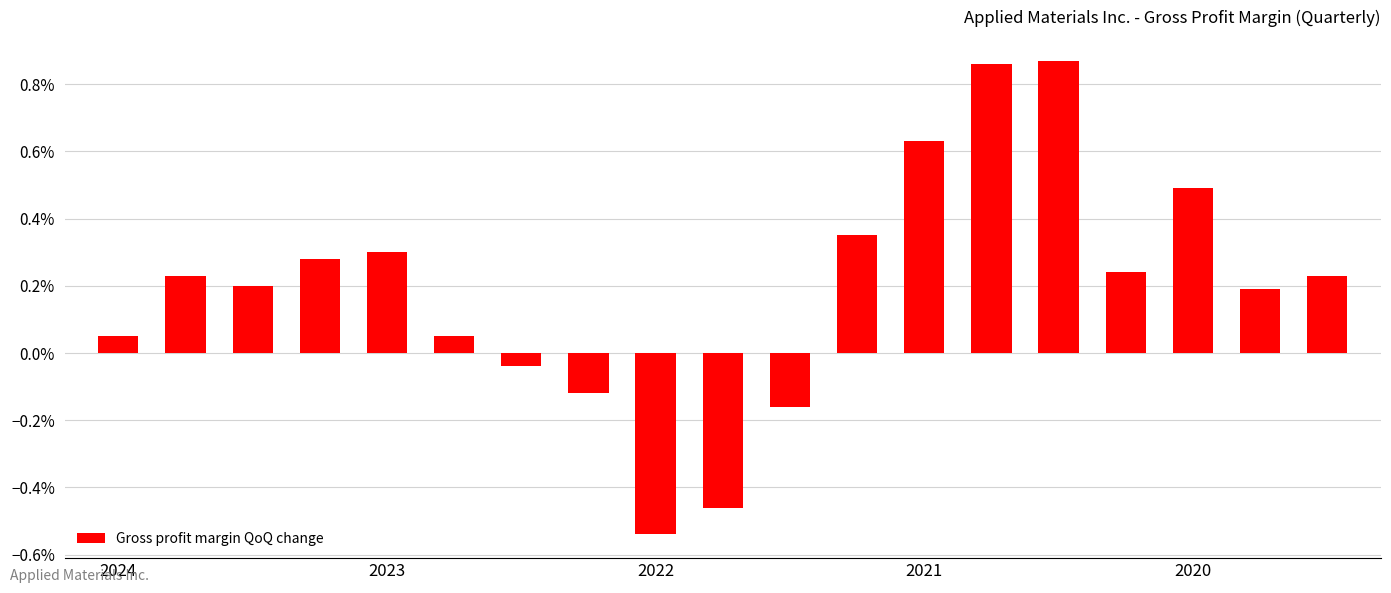

Where does the data first go above 0?

2024